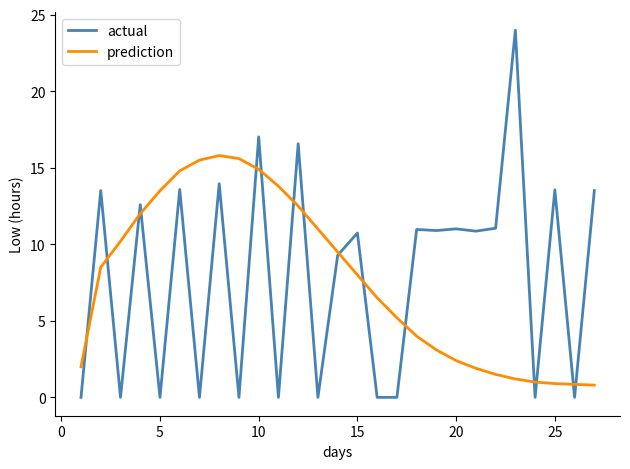

What is the maximum value for prediction?

15.8